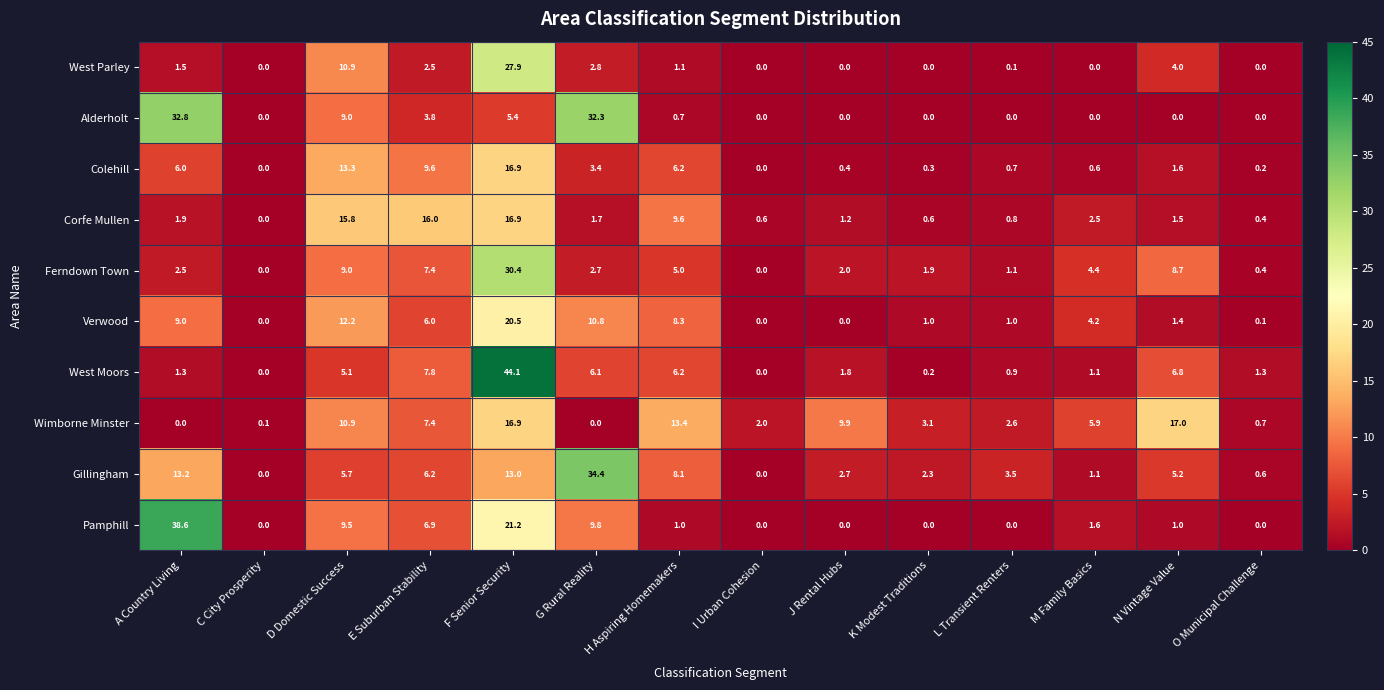

Between G Rural Reality and M Family Basics, which series saw the biggest shift?

Gillingham